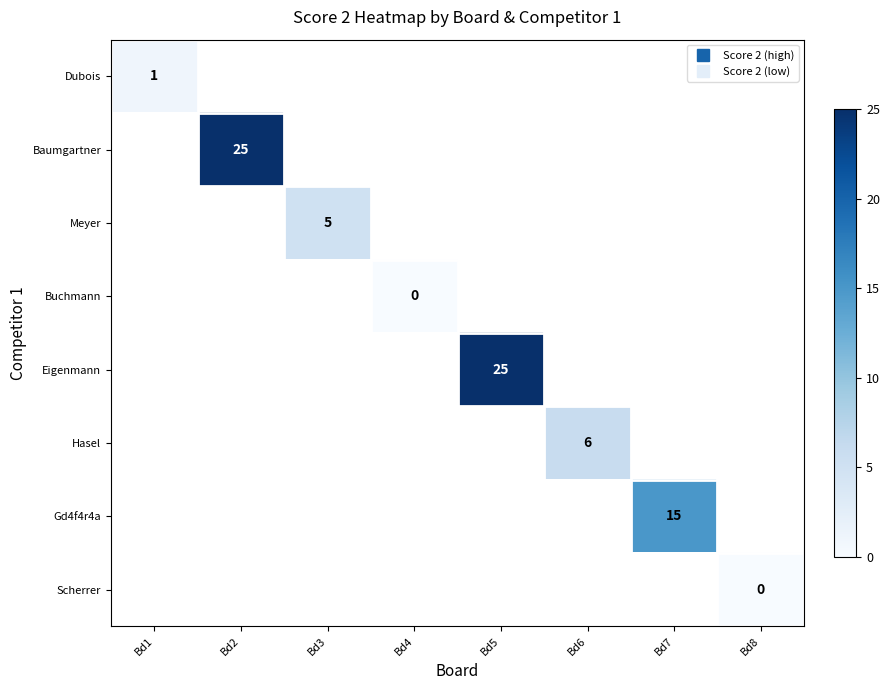

Is the value of Gd4f4r4a at Bd3 greater than the value of Eigenmann at Bd4?

No